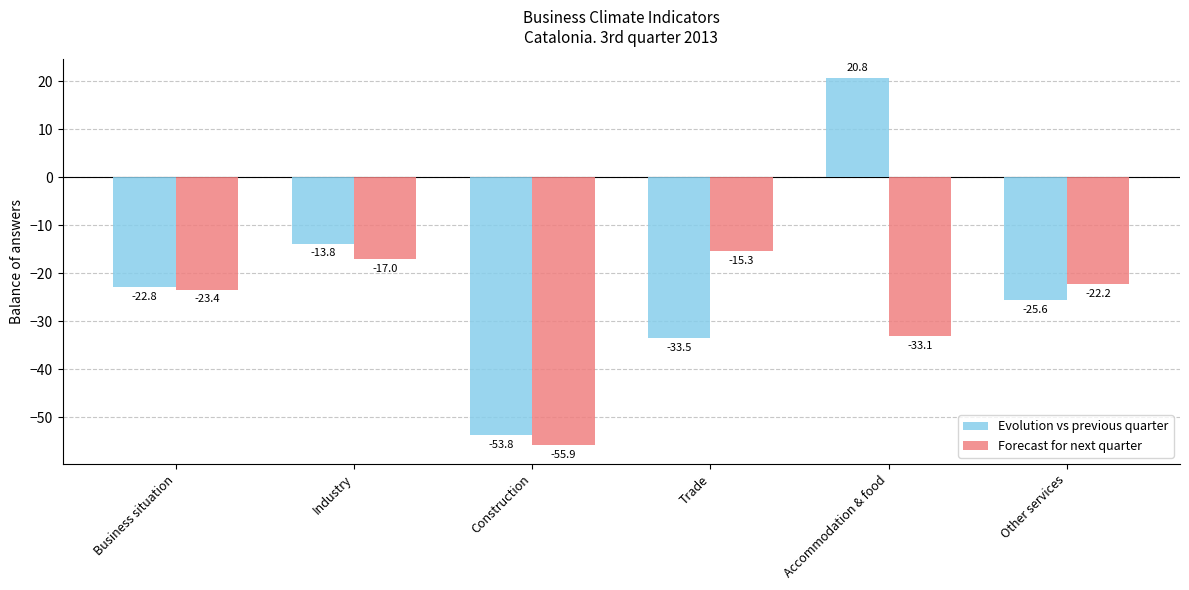

What is the average value of the Forecast for next quarter series?

-27.8